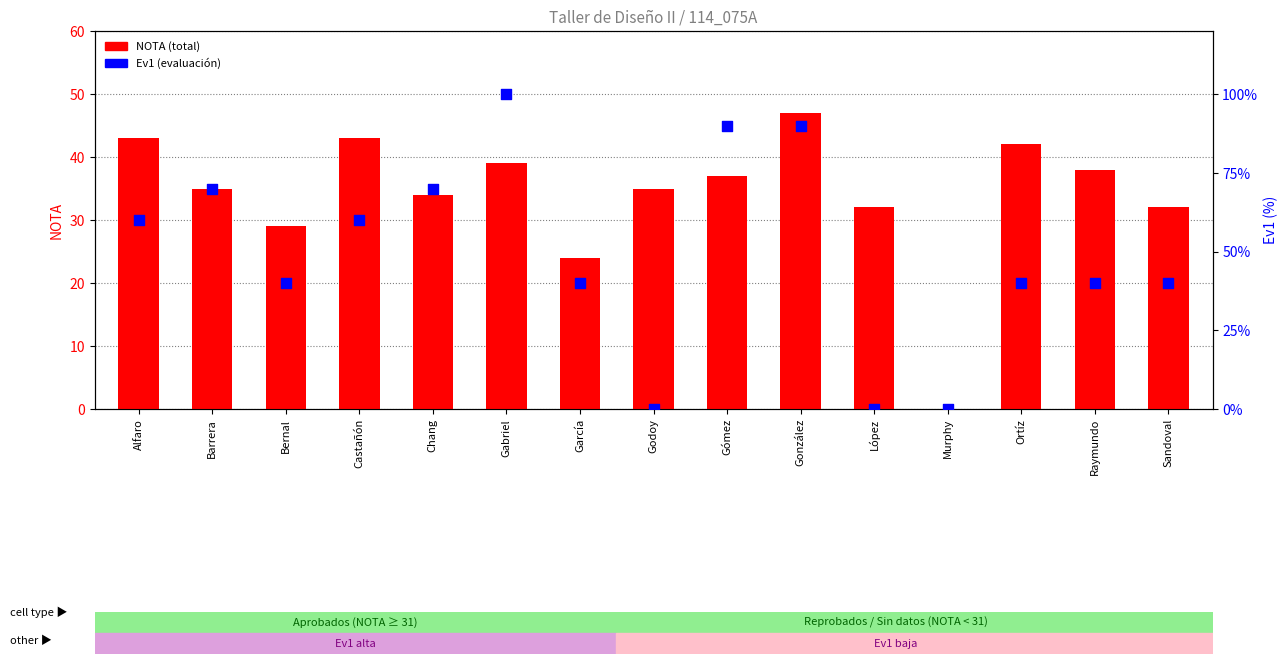

Is the value of NOTA (total) at Sandoval greater than the value of Ev1 (evaluación) at Godoy?

Yes